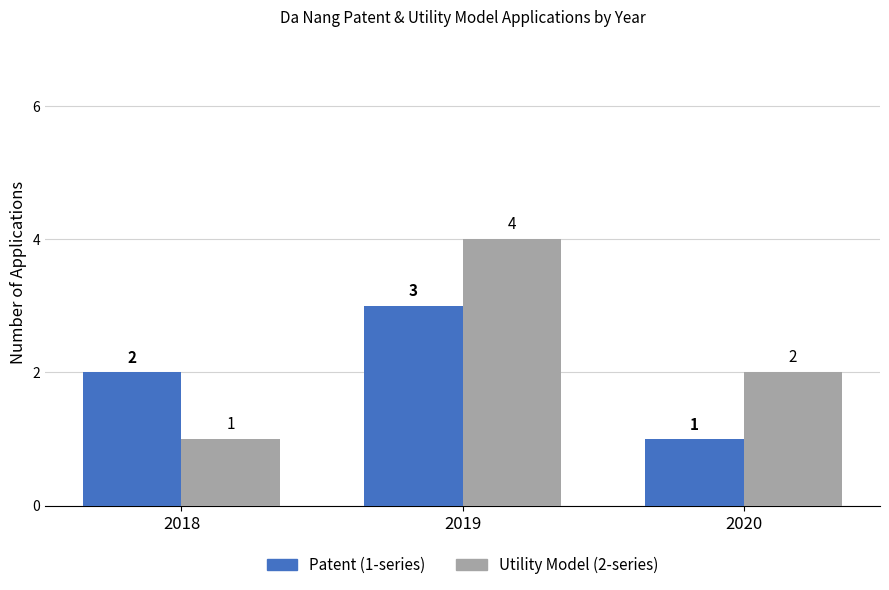

Is the value of Patent (1-series) at 2018 greater than the value of Utility Model (2-series) at 2018?

Yes